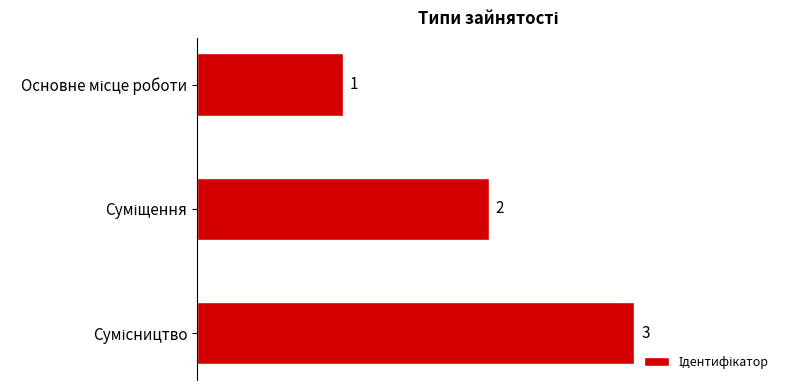

What is the difference between the maximum and minimum values?

2